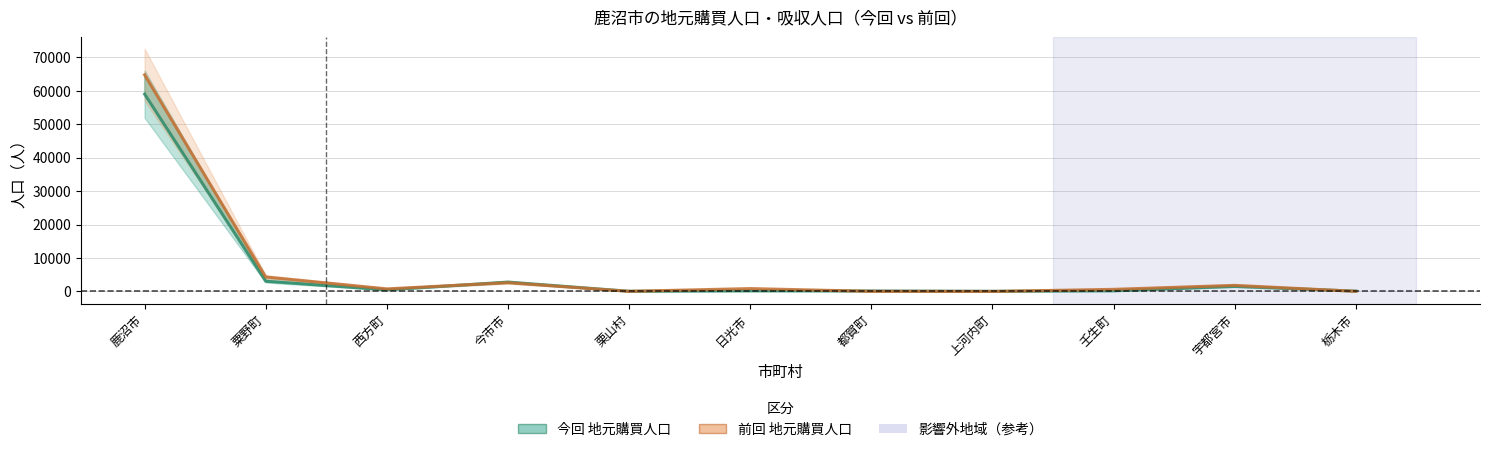

At 栗山村, list the series in order from largest to smallest.

今回 地元購買人口, 前回 地元購買人口